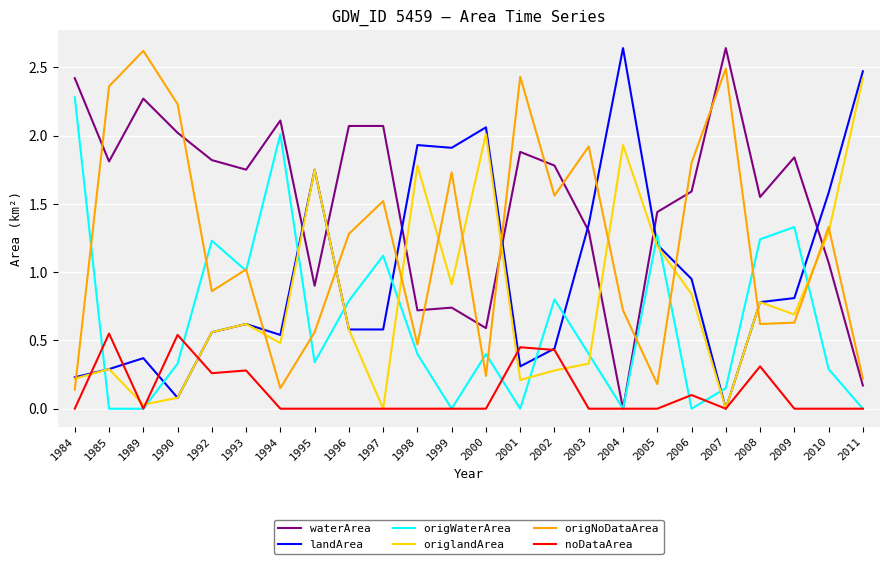

True or false: noDataArea and origNoDataArea cross at least once.

False